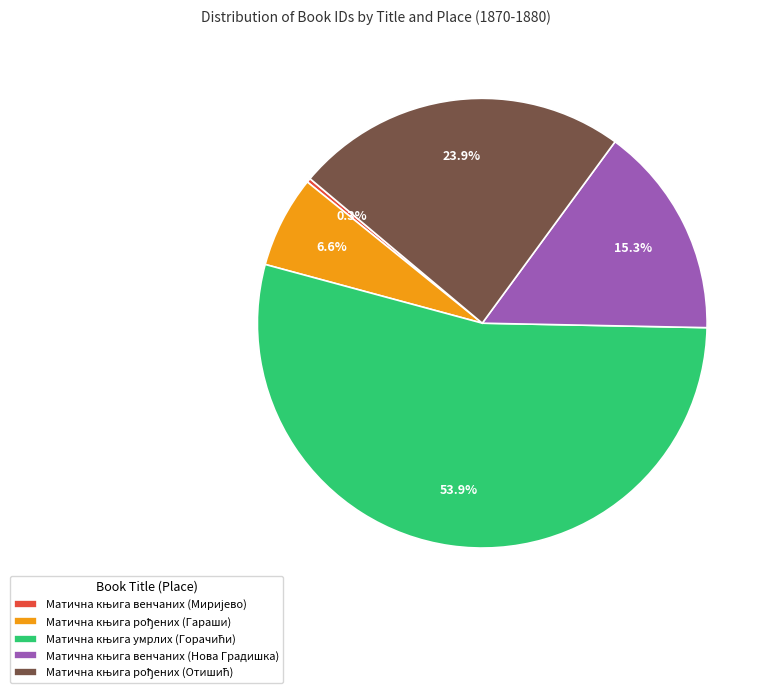

Is there a majority slice in this chart?

Yes